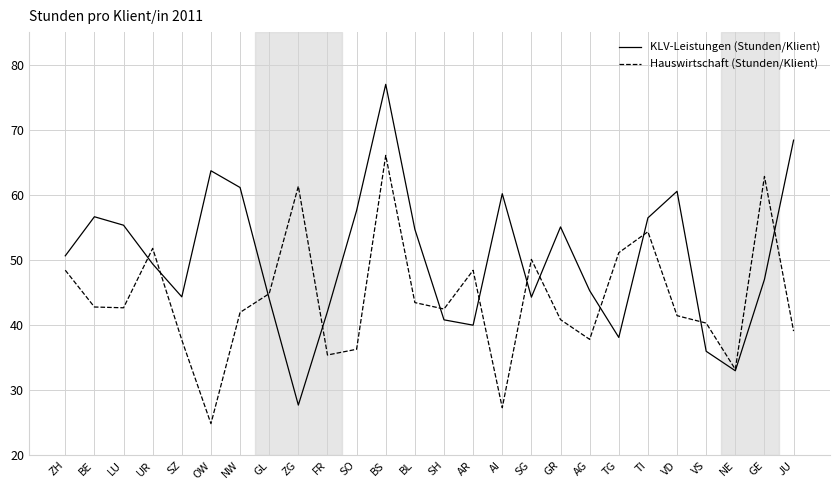

What is the sum of the KLV-Leistungen (Stunden/Klient) values at VS and AR?

76.0